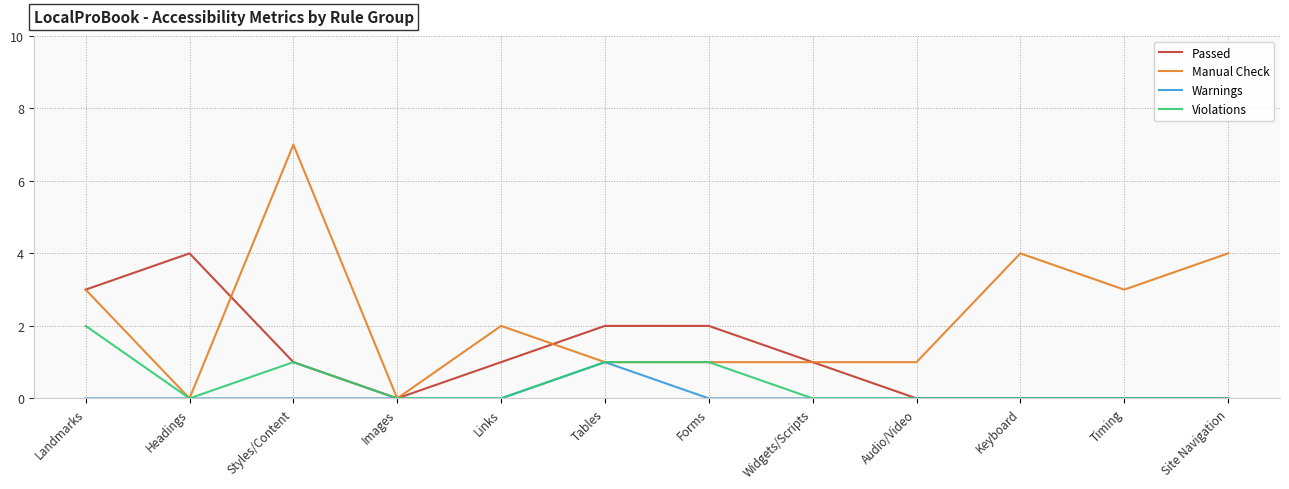

Reading left to right, extract all data points from this chart.

Passed: 3	4	1	0	1	2	2	1	0	0	0	0
Manual Check: 3	0	7	0	2	1	1	1	1	4	3	4
Warnings: 0	0	0	0	0	1	0	0	0	0	0	0
Violations: 2	0	1	0	0	1	1	0	0	0	0	0